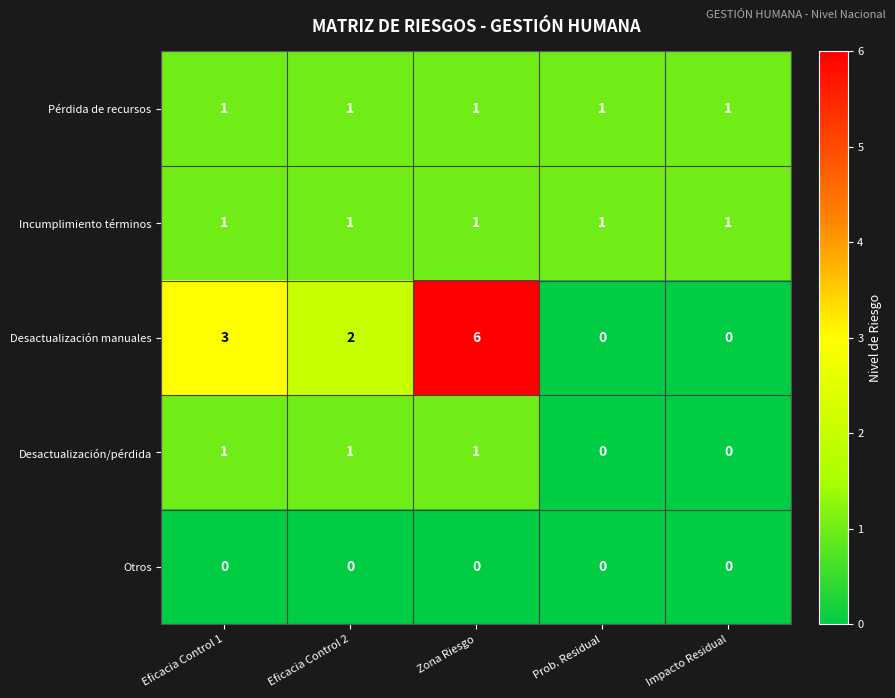

At which category is the sum across all series the highest?

Zona Riesgo